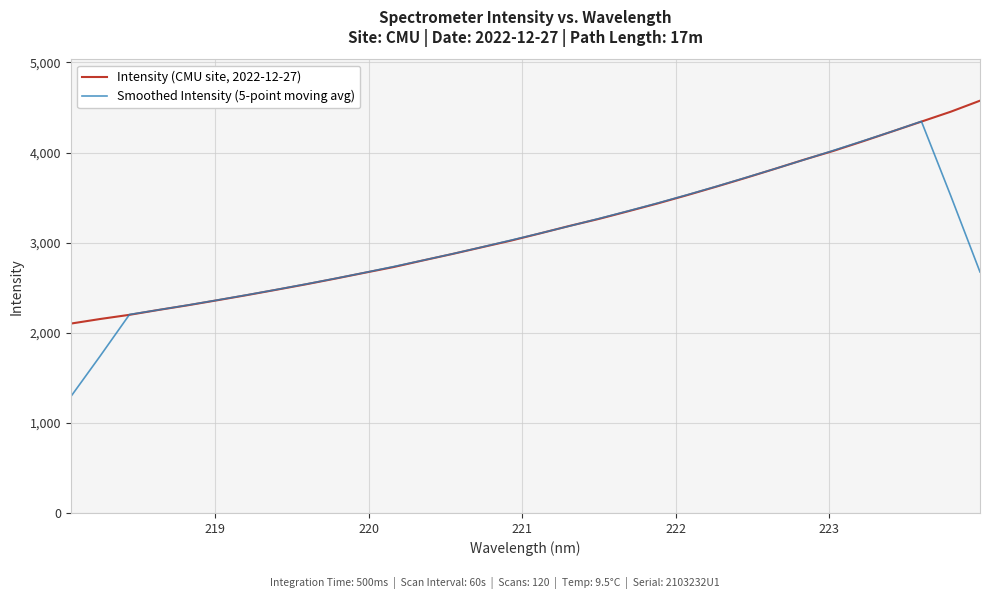

List the series in order of their overall mean, highest first.

Intensity (CMU site, 2022-12-27), Smoothed Intensity (5-point moving avg)